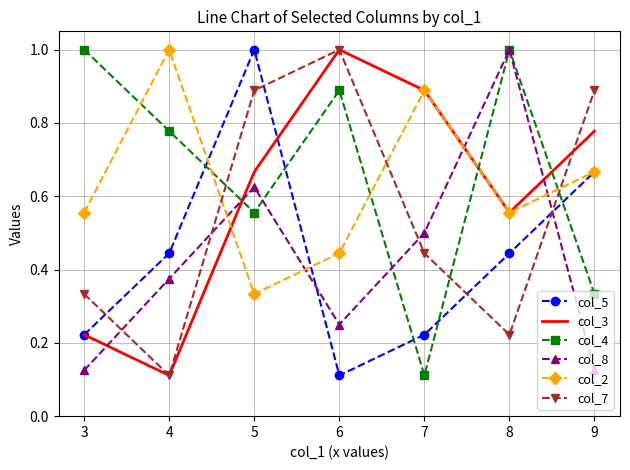

True or false: col_2 has a value of 1.7 at 4.

False